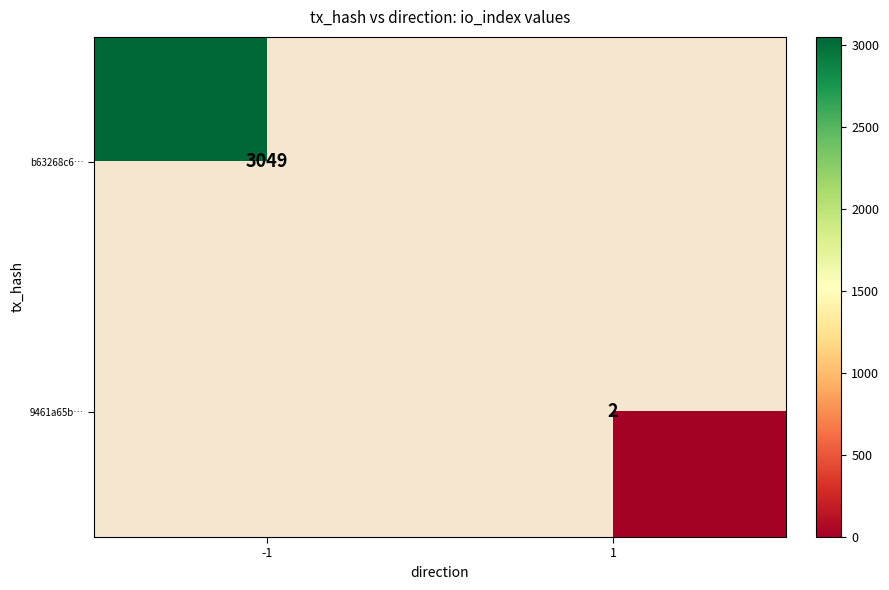

True or false: b63268c6… has a value of 4476 at -1.

False